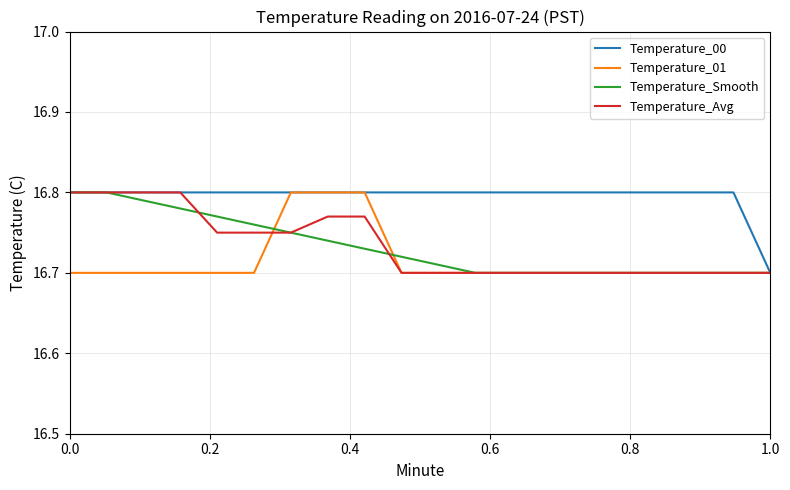

Is this an area chart (filled region under the line)?

No